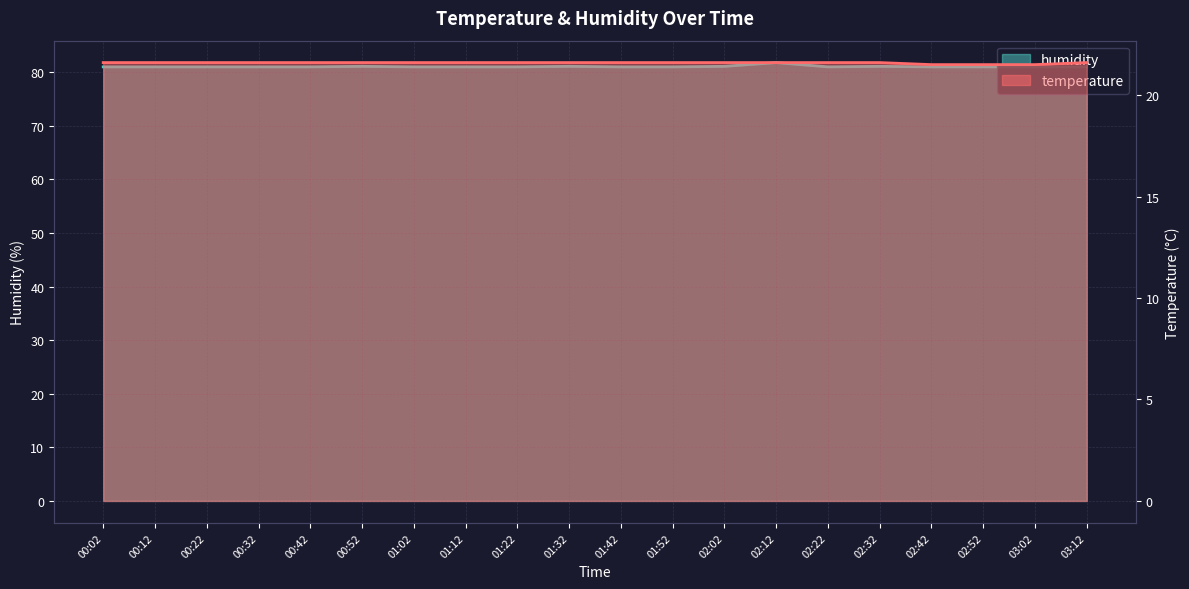

How many interior local peaks does the humidity series have?

4